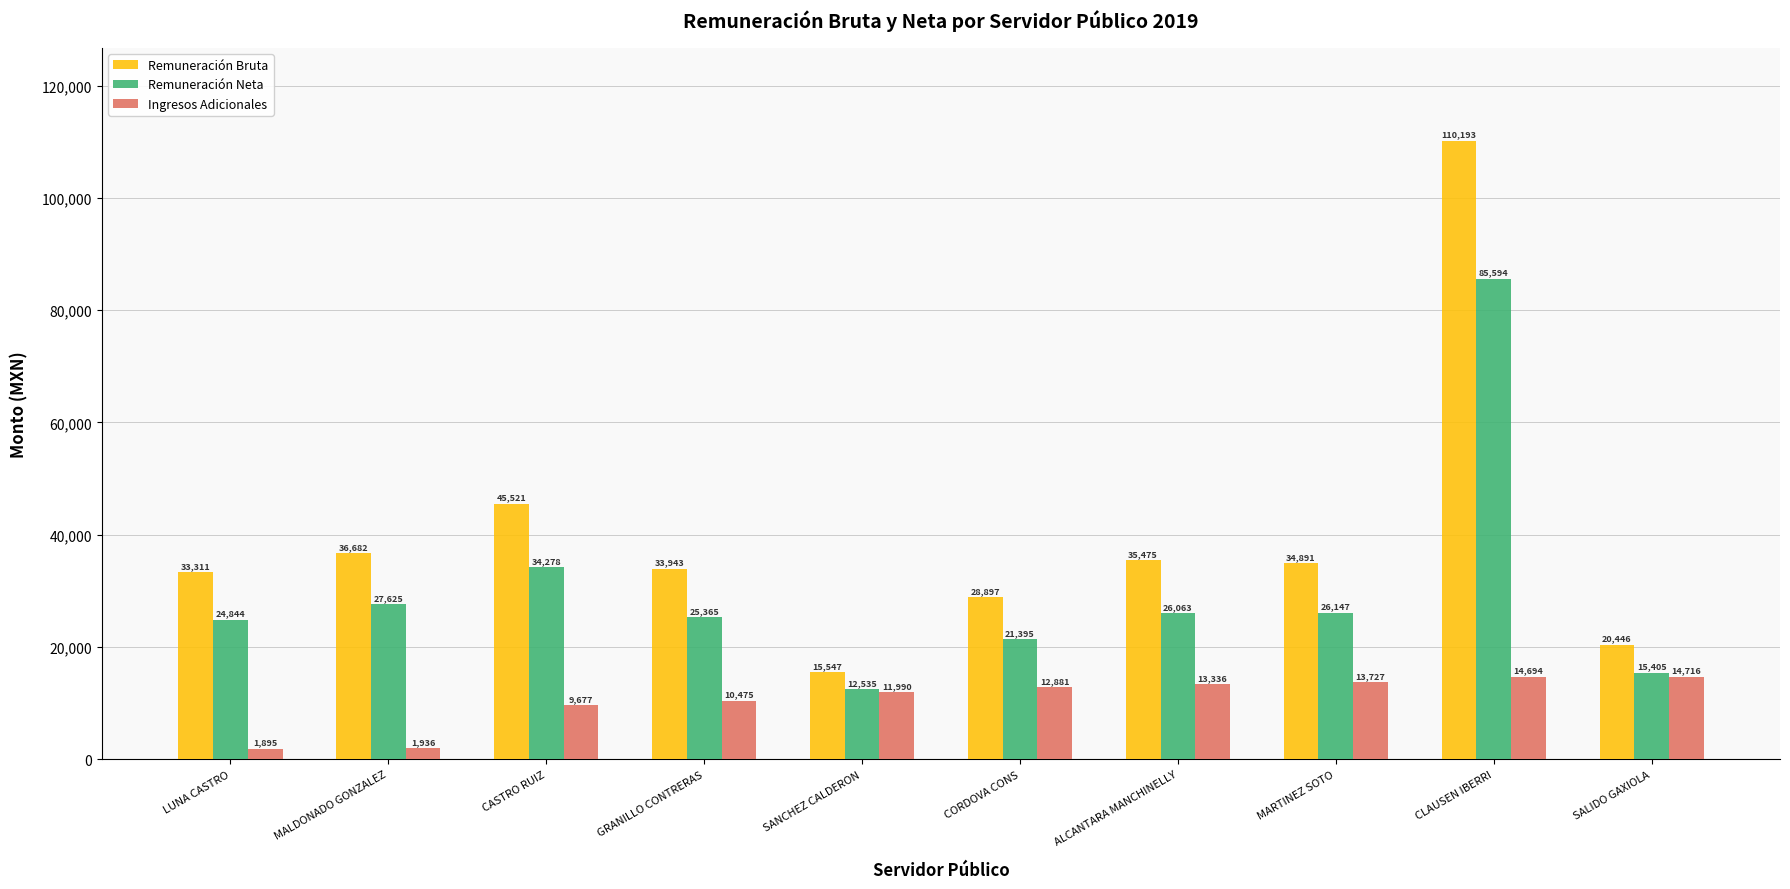

What are all the series names shown in the legend?

Remuneración Bruta, Remuneración Neta, Ingresos Adicionales